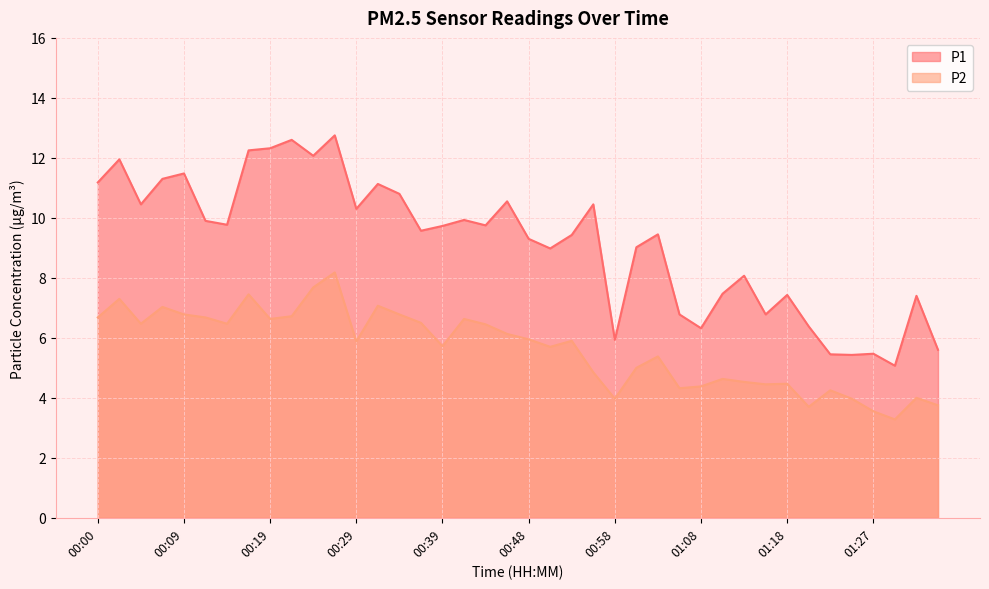

What is the label of the 2nd point from the right?

01:32